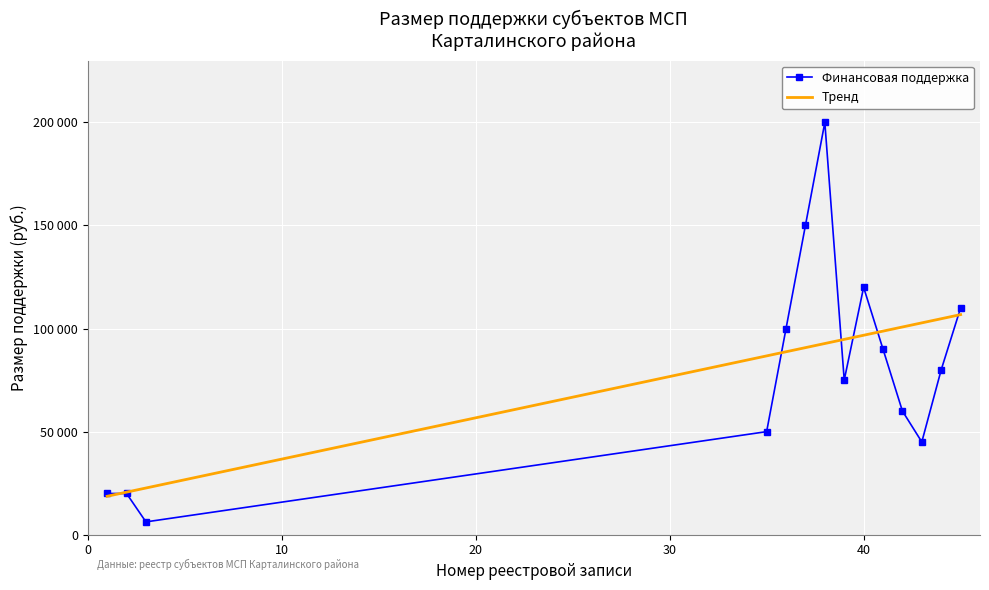

What are all the series names shown in the legend?

Финансовая поддержка, Тренд